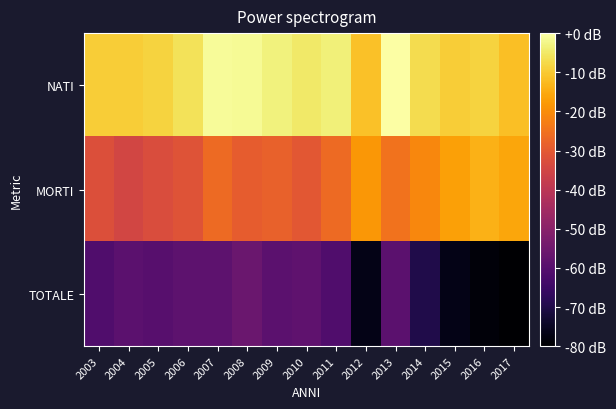

Reading left to right, list all the values displayed in this chart.

NATI: 2003=-9.4	2004=-9.6	2005=-8.6	2006=-6.2	2007=-0.9	2008=-1.3	2009=-3.2	2010=-4.7	2011=-3.6	2012=-11.3	2013=0.0	2014=-7.1	2015=-9.4	2016=-8.6	2017=-11.8
MORTI: 2003=-32.3	2004=-34.7	2005=-32.9	2006=-31.5	2007=-26.3	2008=-29.3	2009=-28.4	2010=-30.4	2011=-26.5	2012=-18.4	2013=-25.0	2014=-21.2	2015=-16.7	2016=-13.9	2017=-15.8
TOTALE: 2003=-61.0	2004=-58.8	2005=-59.7	2006=-58.6	2007=-58.6	2008=-56.0	2009=-58.8	2010=-58.2	2011=-61.0	2012=-76.8	2013=-59.0	2014=-69.9	2015=-76.6	2016=-78.7	2017=-80.0